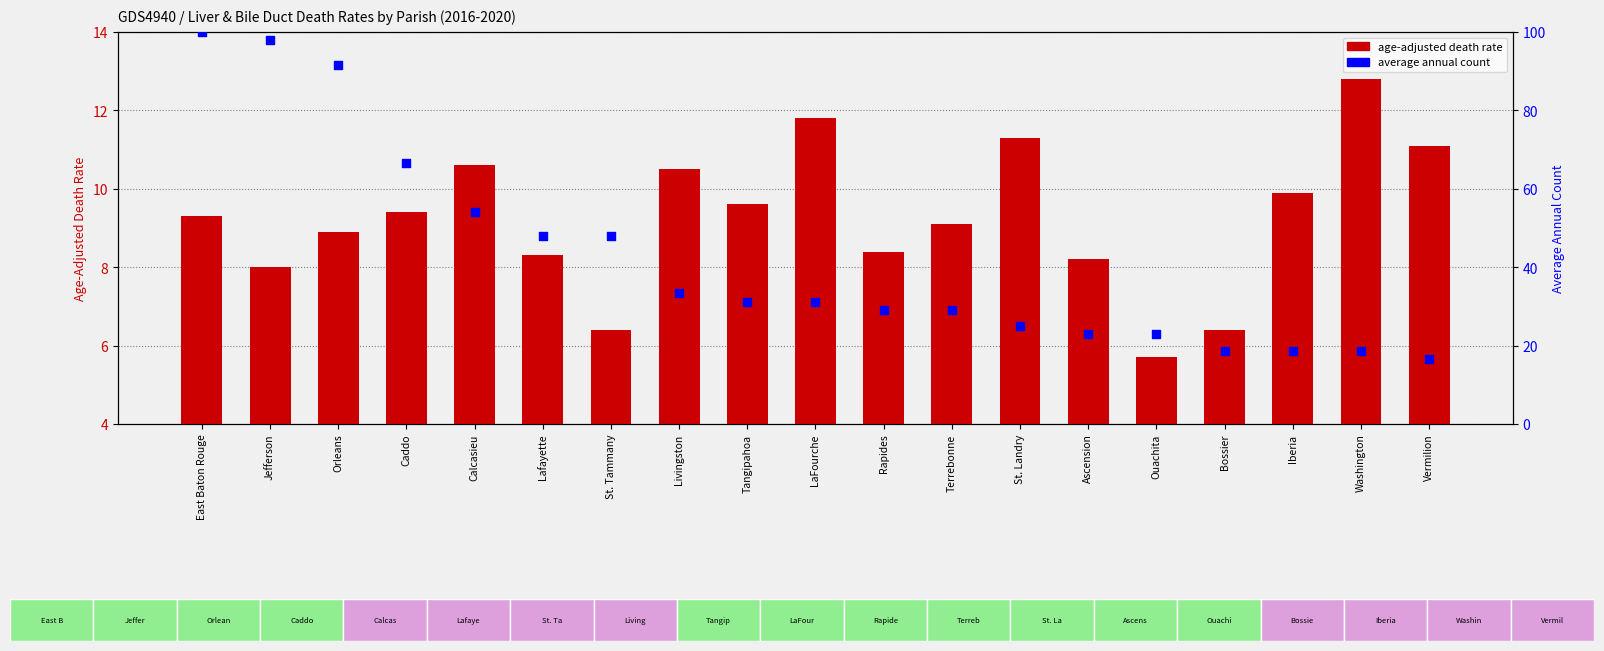

Which series reaches the maximum Y coordinate?

average annual count